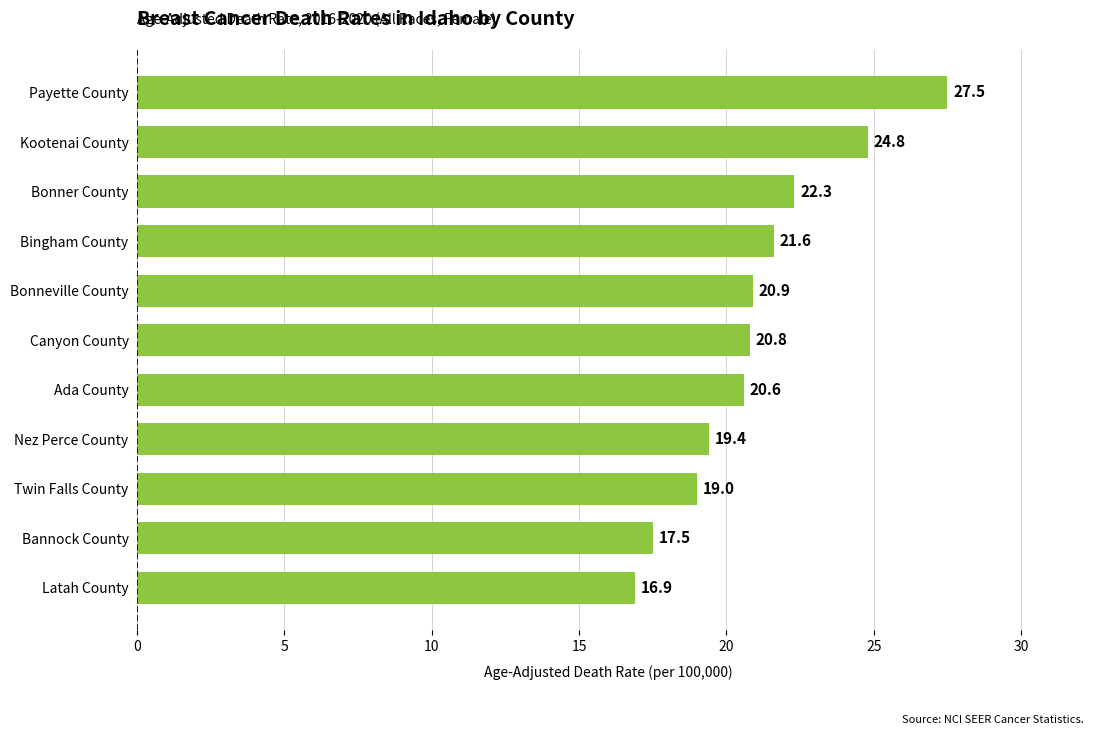

Reading top to bottom, transcribe all the data shown in this chart.

Payette County=27.5	Kootenai County=24.8	Bonner County=22.3	Bingham County=21.6	Bonneville County=20.9	Canyon County=20.8	Ada County=20.6	Nez Perce County=19.4	Twin Falls County=19.0	Bannock County=17.5	Latah County=16.9